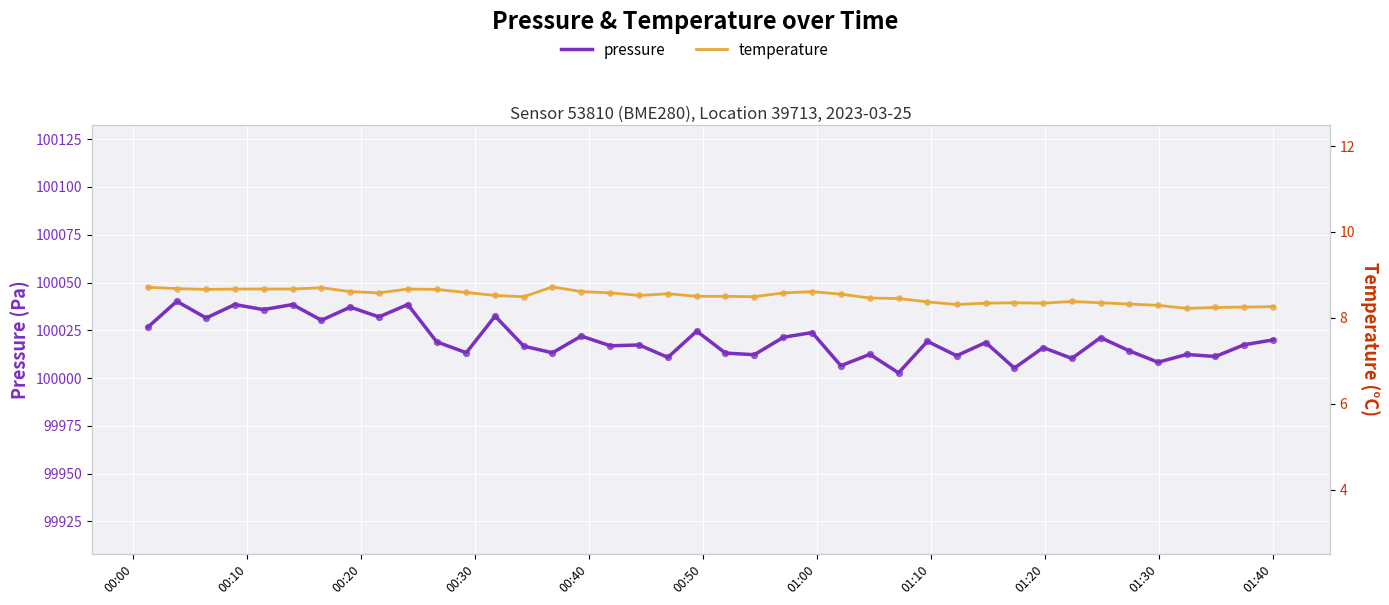

Which series contains the lowest Y value?

temperature